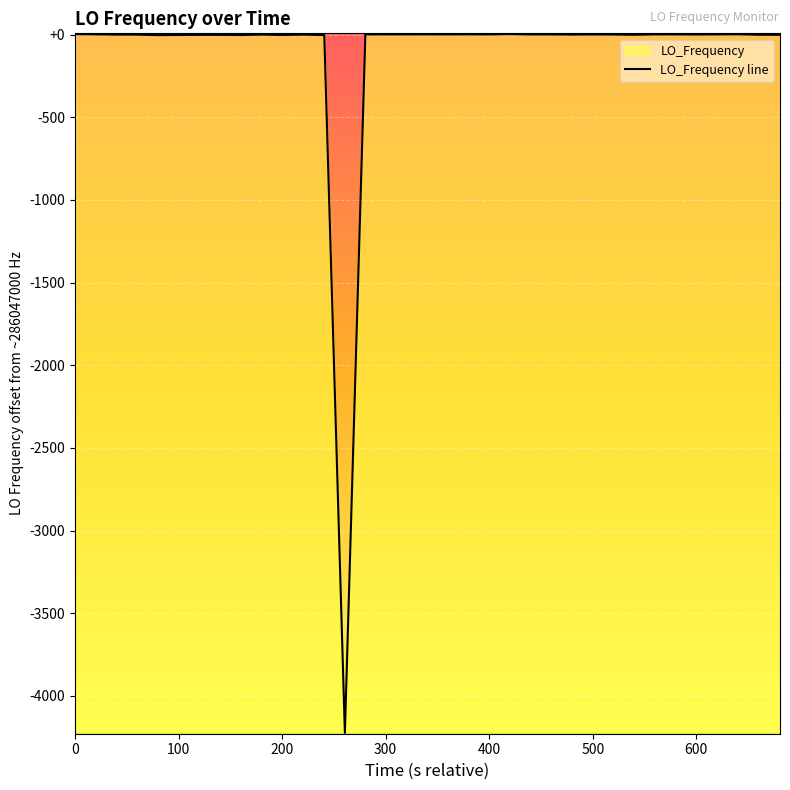

Reading left to right, transcribe all the data shown in this chart.

286047002.3	286047000.9	286047000.9	286046999.4	286046999.3	286046996.5	286046997.2	286046998.0	286046998.0	286046997.9	286046997.0	286046999.6	286046997.3	286046999.5	286046997.0	286046997.0	286042776.6	286047000.7	286047000.7	286047000.7	286047000.9	286047000.7	286047001.0	286047000.6	286047002.4	286047000.3	286047000.4	286047000.4	286046999.7	286047000.2	286046999.9	286046998.6	286047000.7	286047000.7	286047000.0	286047000.7	286047001.2	286046998.8	286046998.4	286046998.4